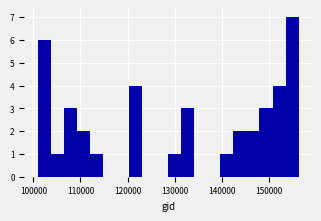

Read against the x-axis, roughly where is the centre of the tallest bar?

155000